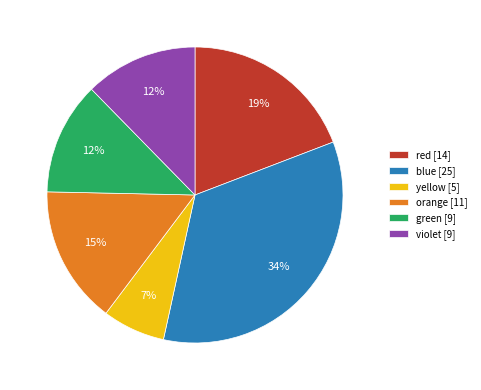

What is the ratio of the value at yellow to the value at red?

0.4